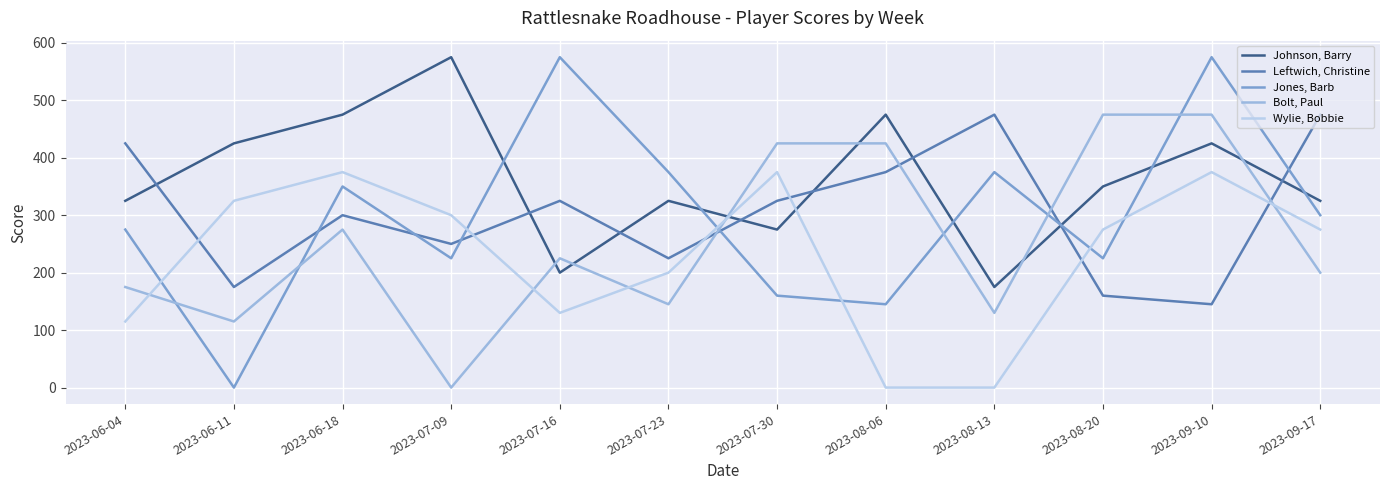

How many series are shown in this chart?

5